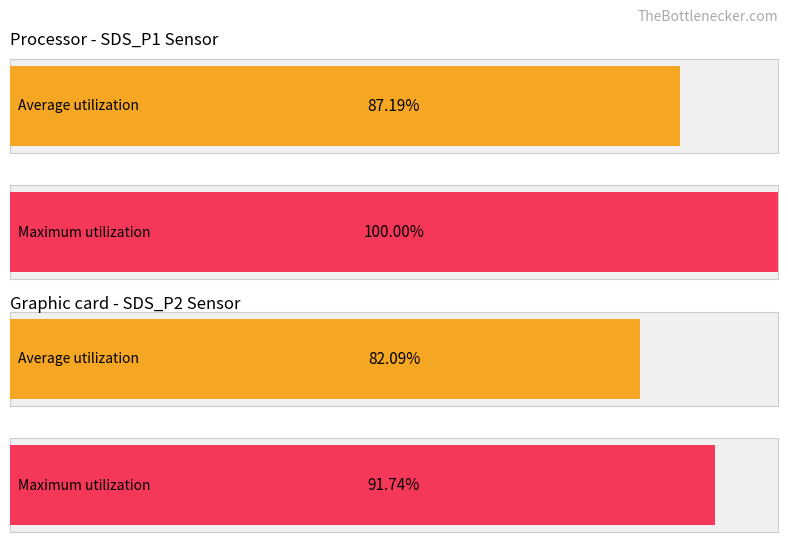

What is the difference between the highest and lowest values at 3?

0.1